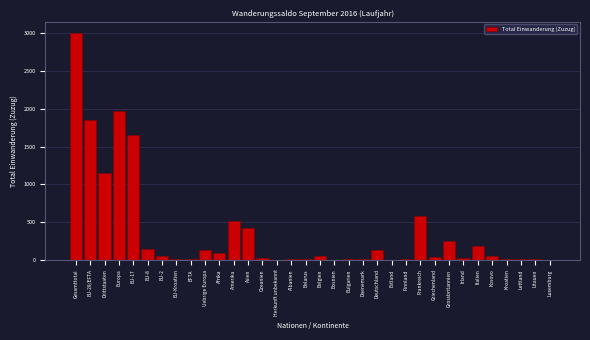

What is the greatest value displayed?

3007